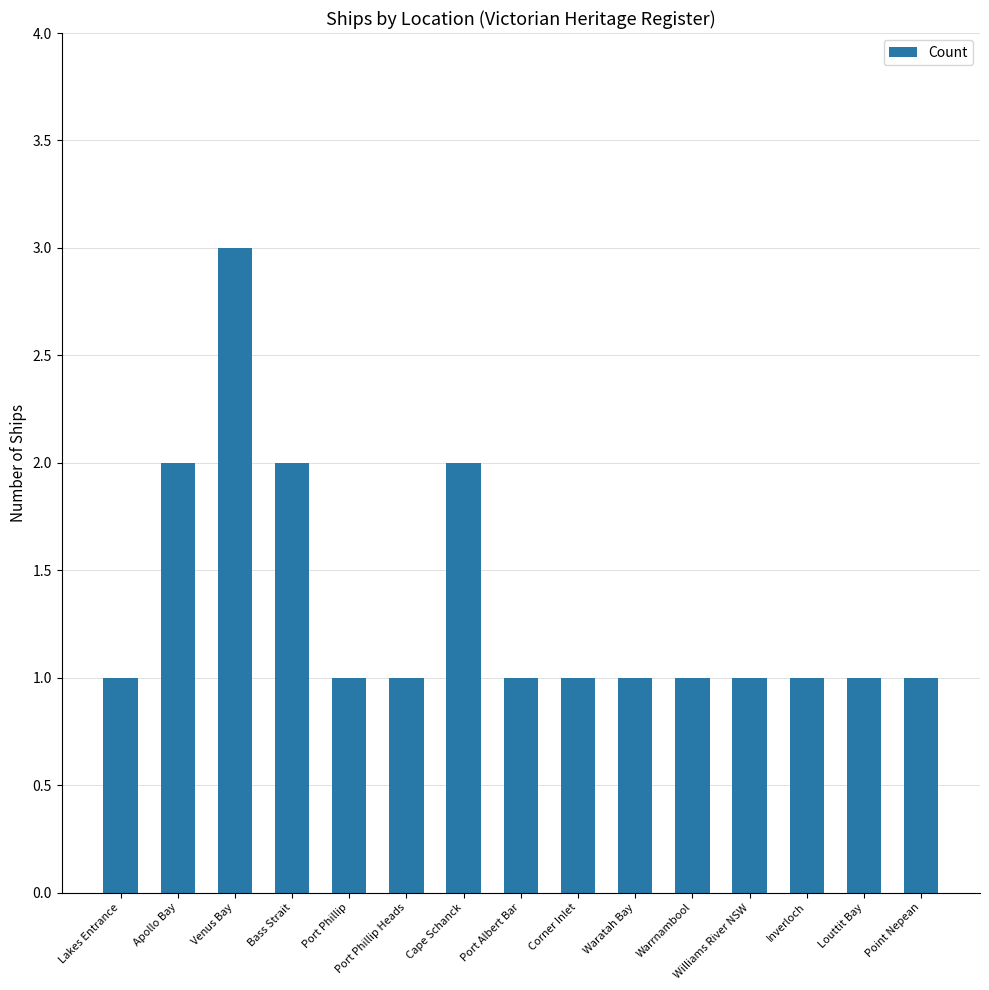

Is it true that the value at Bass Strait is 1?

False